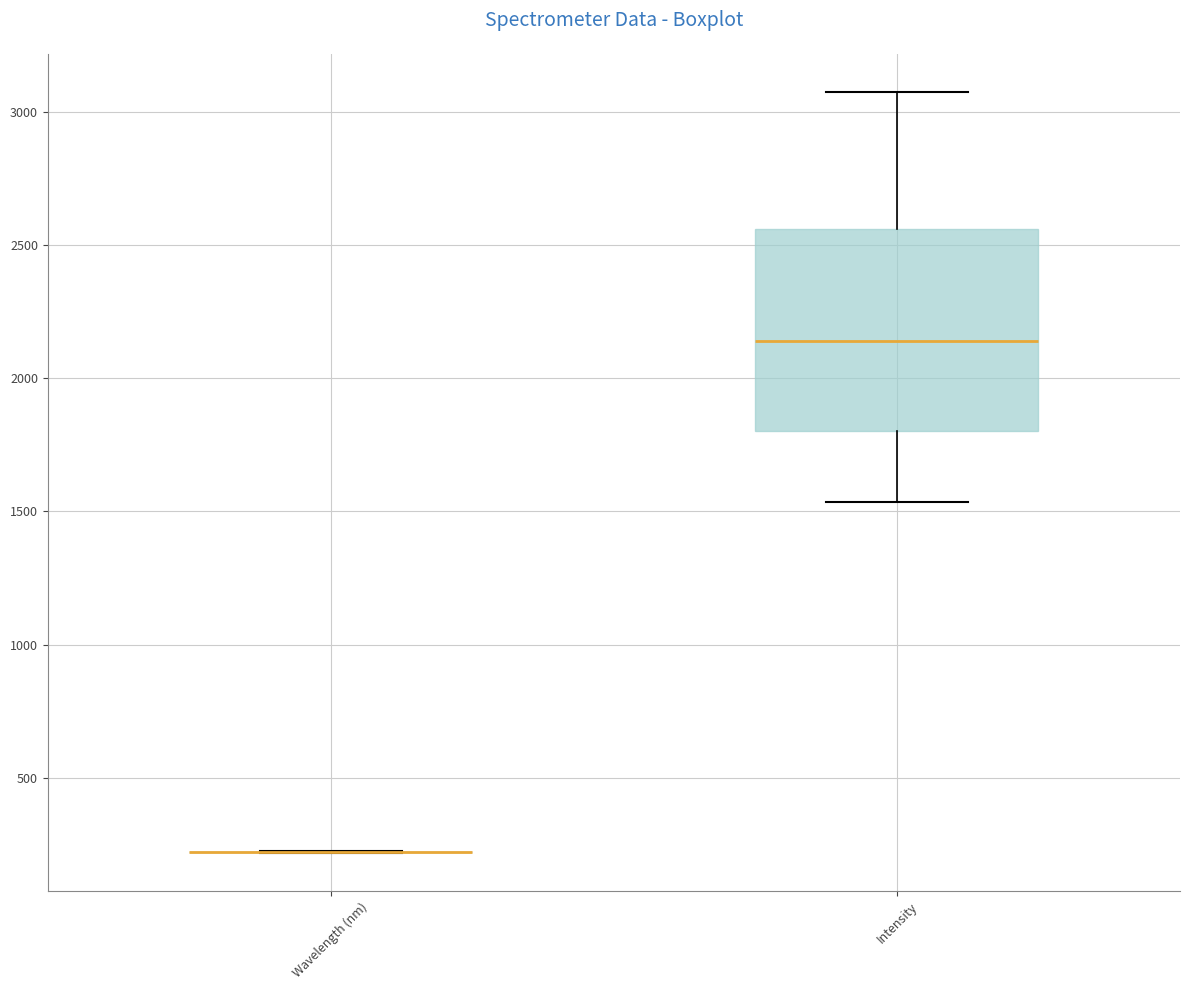

Reading left to right, read every box against the y-axis: the position of its median line, the range the box covers, and the ends of its whiskers. The values are not printed on the chart, so give them approximately, as read against the axis.

Wavelength (nm): box collapsed to a line at 200, whiskers 200 to 200
Intensity: median 2150, box 1800 to 2550, whiskers 1550 to 3100